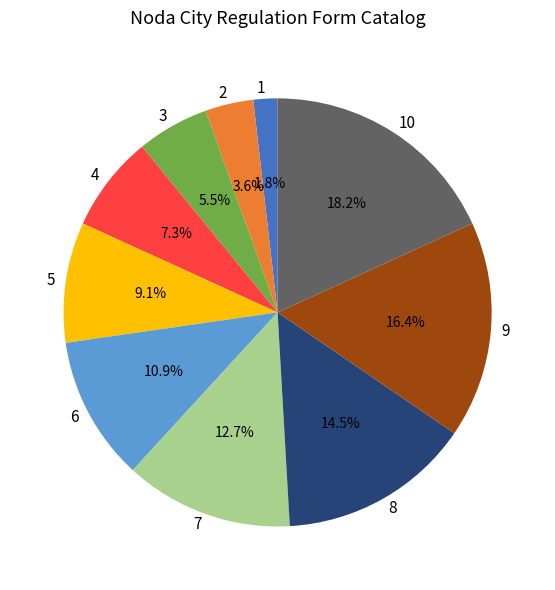

What percentage do 7 and 6 together represent?

23.6%